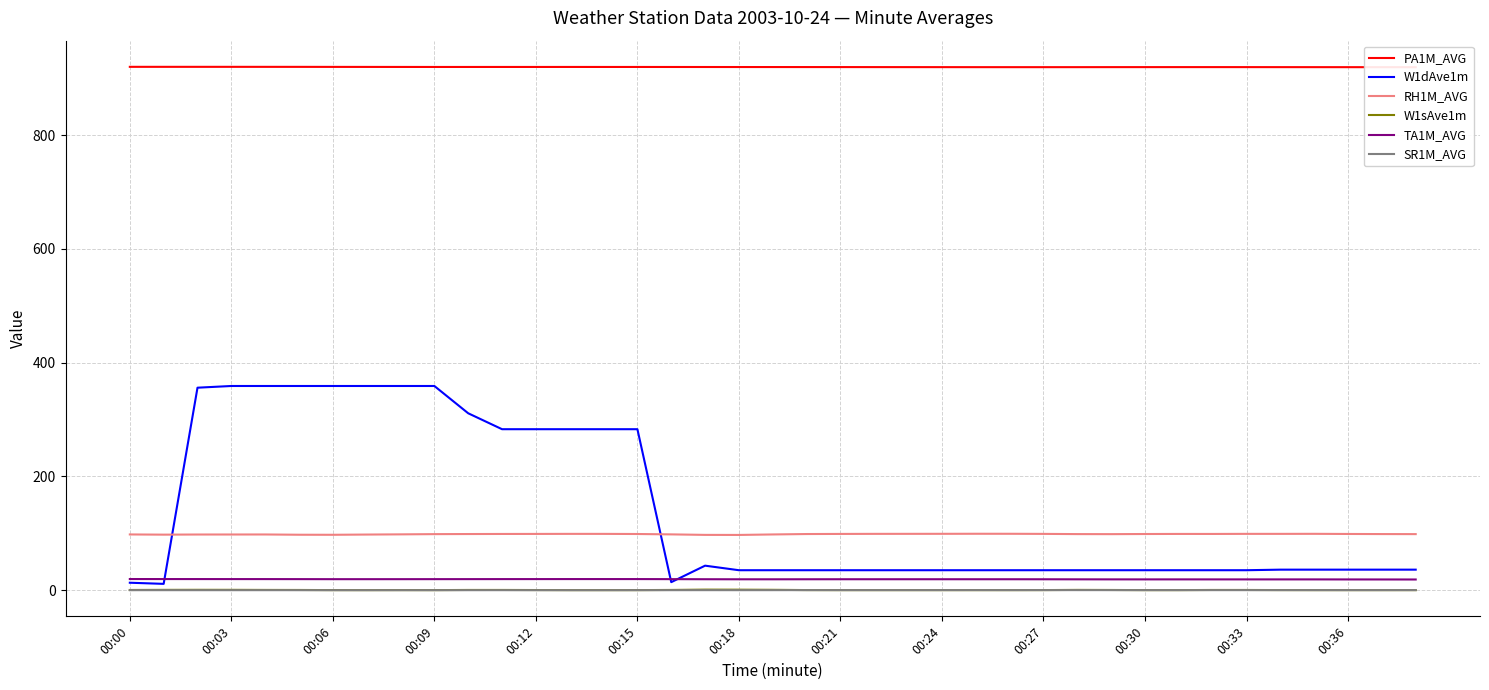

True or false: RH1M_AVG and SR1M_AVG intersect in this chart.

False